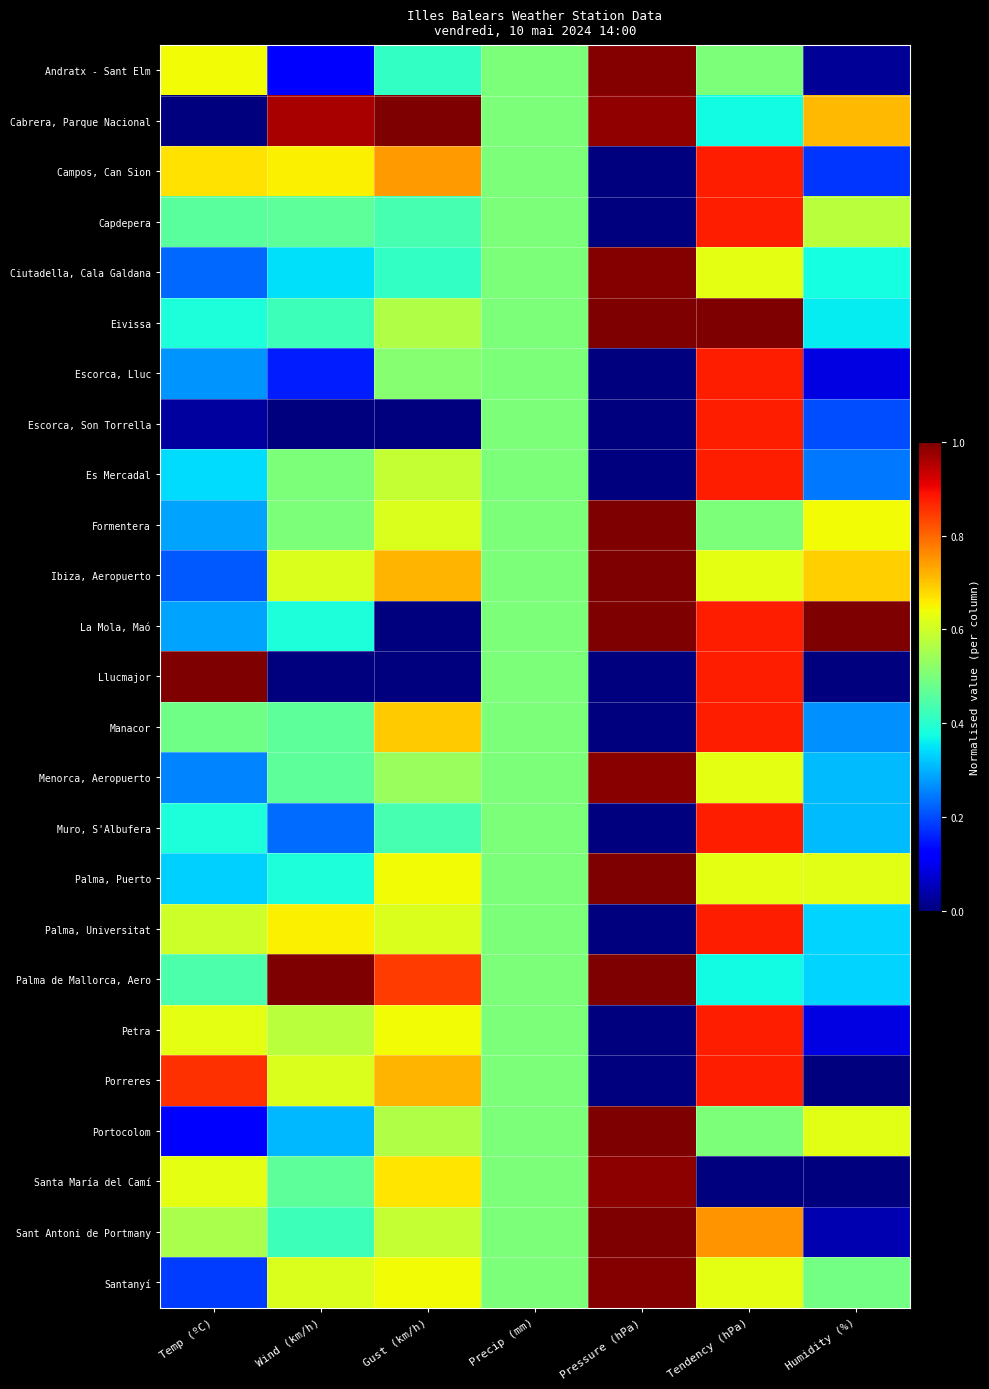

At how many categories does at least one series exceed 0?

7